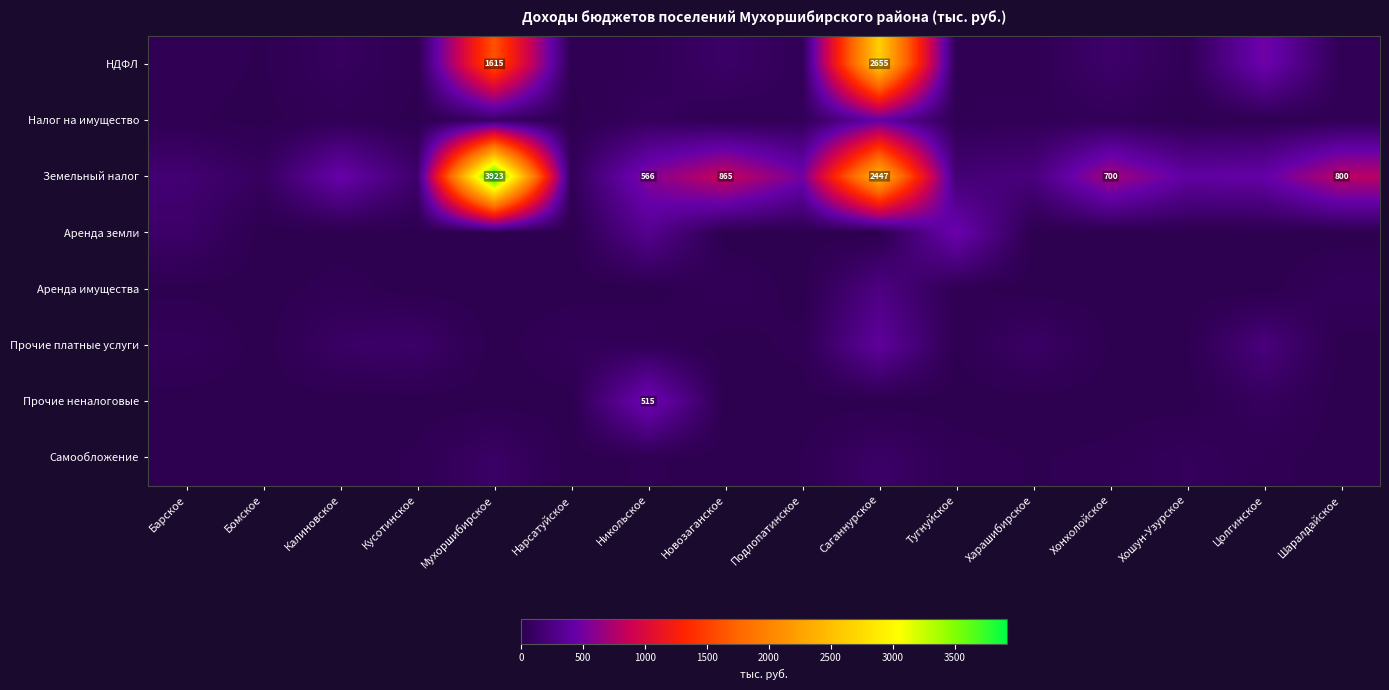

List the series in order of their peak value, lowest first.

Самообложение, Аренда имущества, Прочие платные услуги, Налог на имущество, Аренда земли, Прочие неналоговые, НДФЛ, Земельный налог